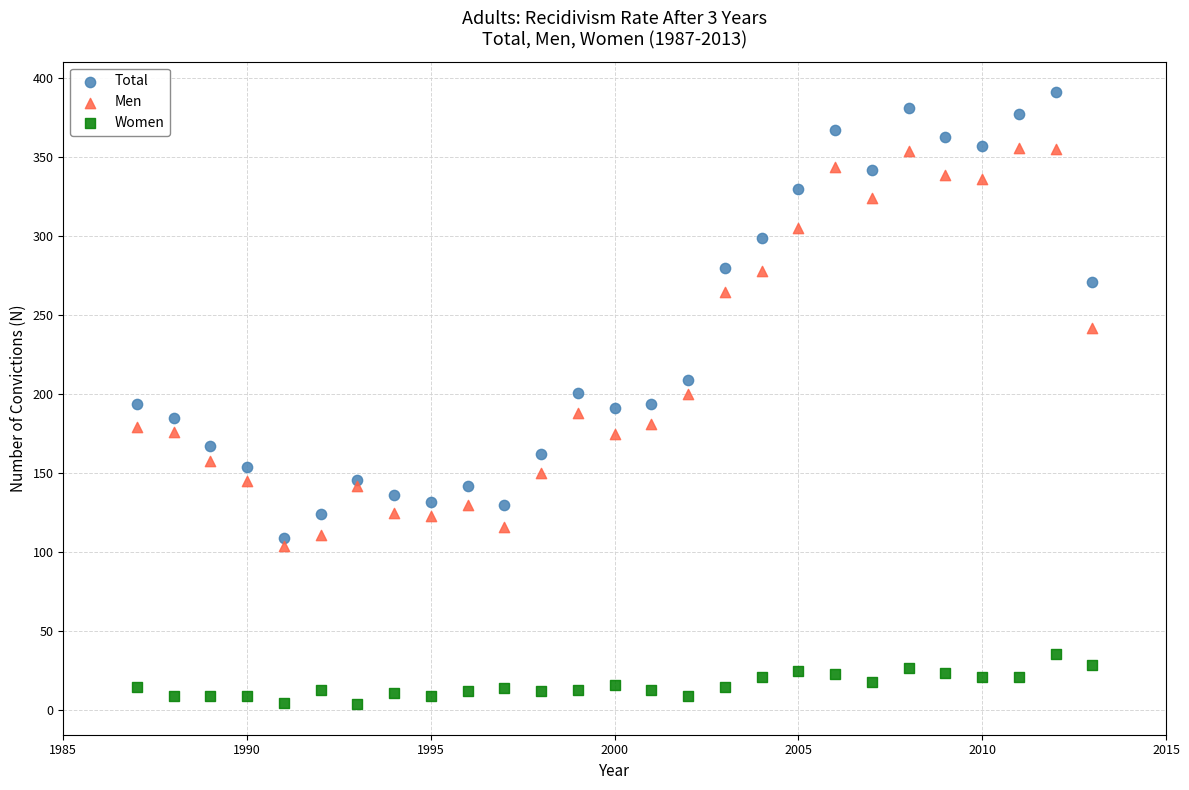

What is the X range (max minus min) for the scatter plot?

26